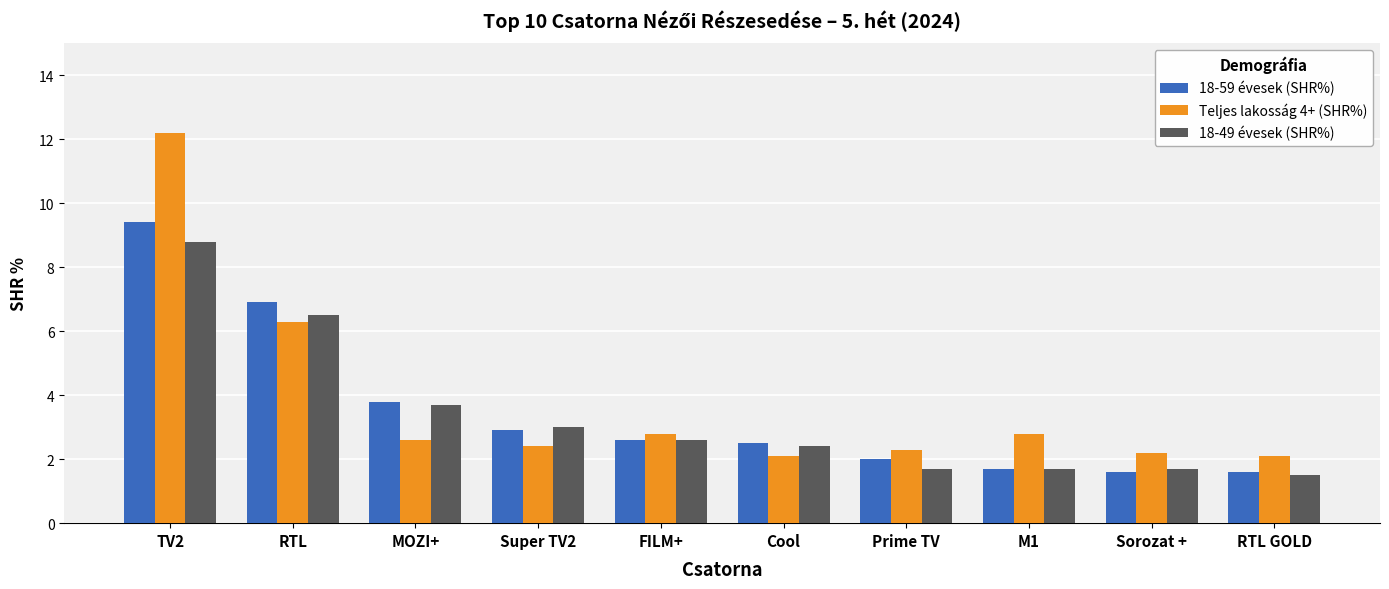

At which label does 18-59 évesek (SHR%) first exceed 2?

TV2